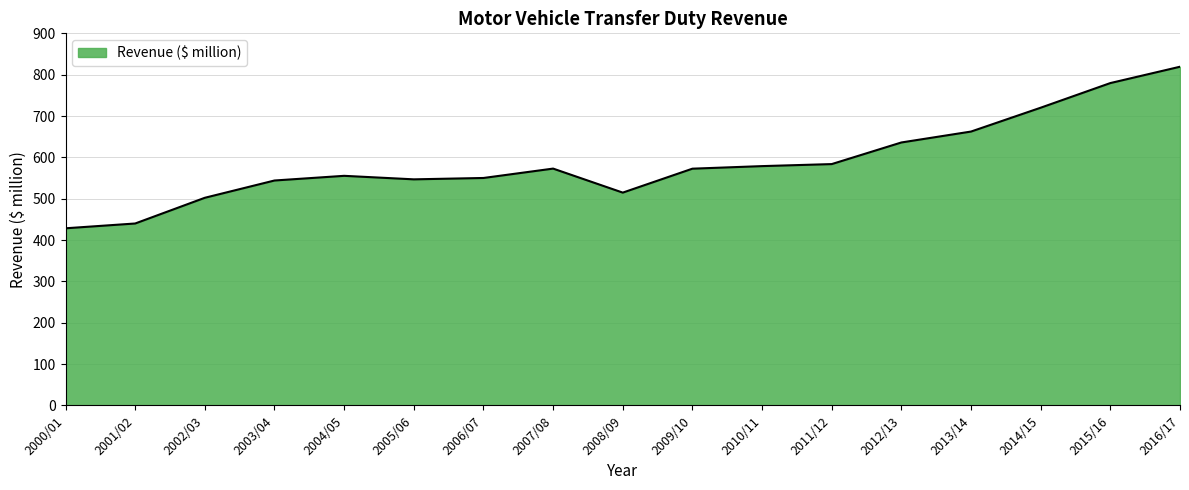

What is the greatest value displayed?

819.2